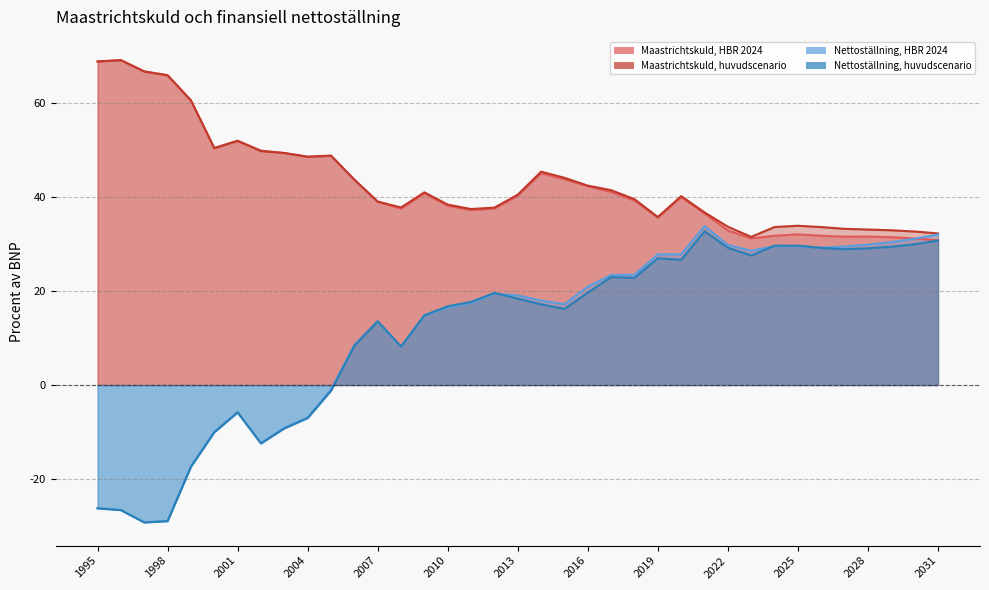

Does the chart have visible grid lines?

Yes